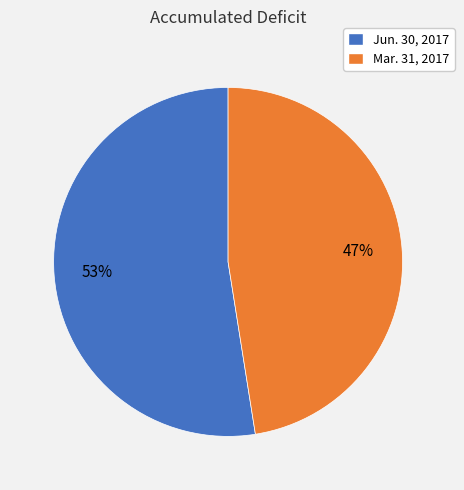

Approximately how many times larger is the value at Mar. 31, 2017 compared to Jun. 30, 2017?

0.9